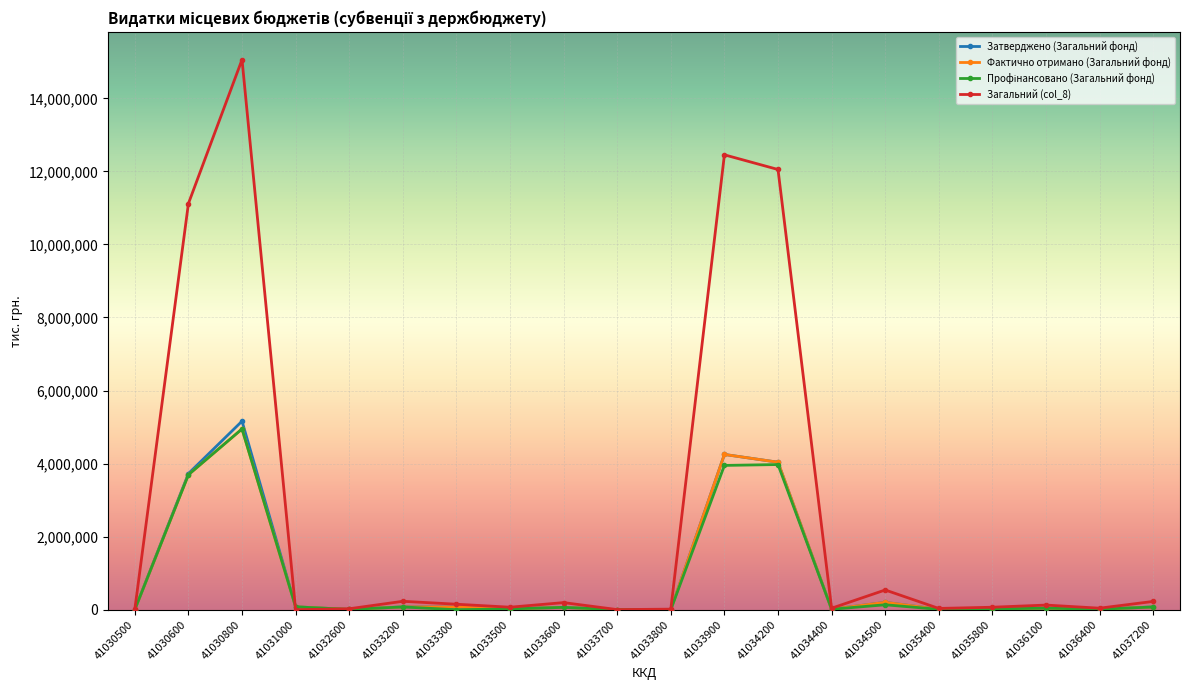

The Загальний (col_8) series shows 35366.2 at 41035400. True or false?

True